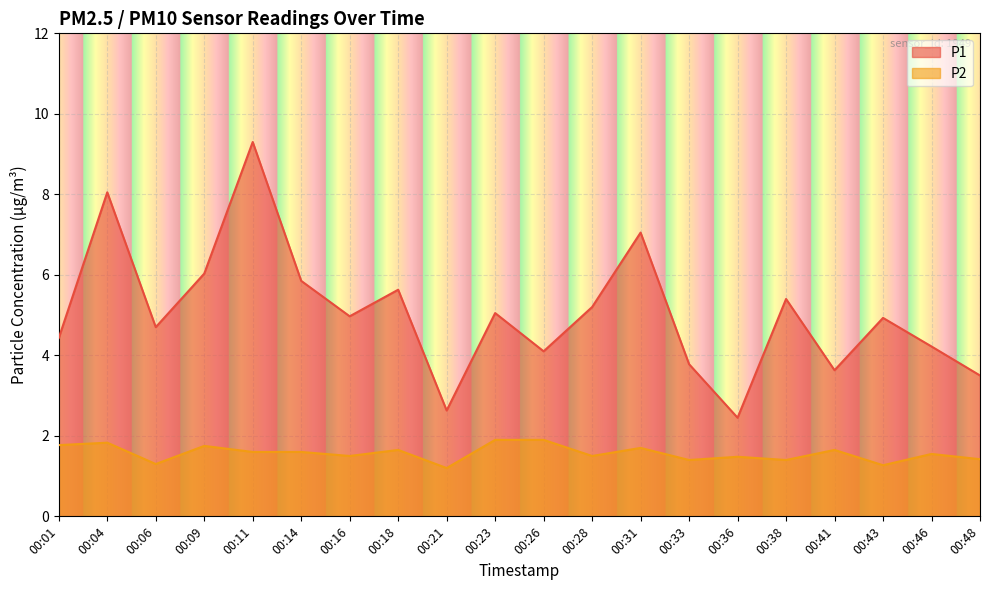

At which category does P1 reach its first local peak?

00:04